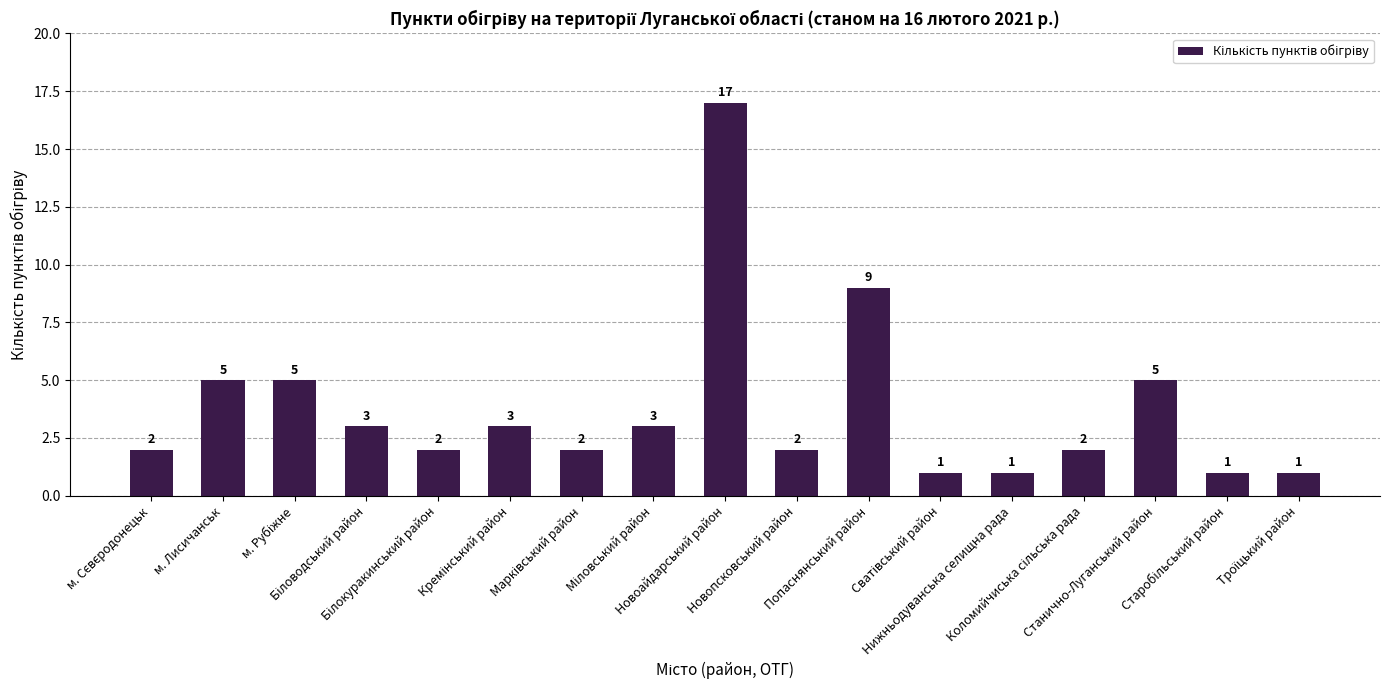

What is the maximum value shown in the chart?

17